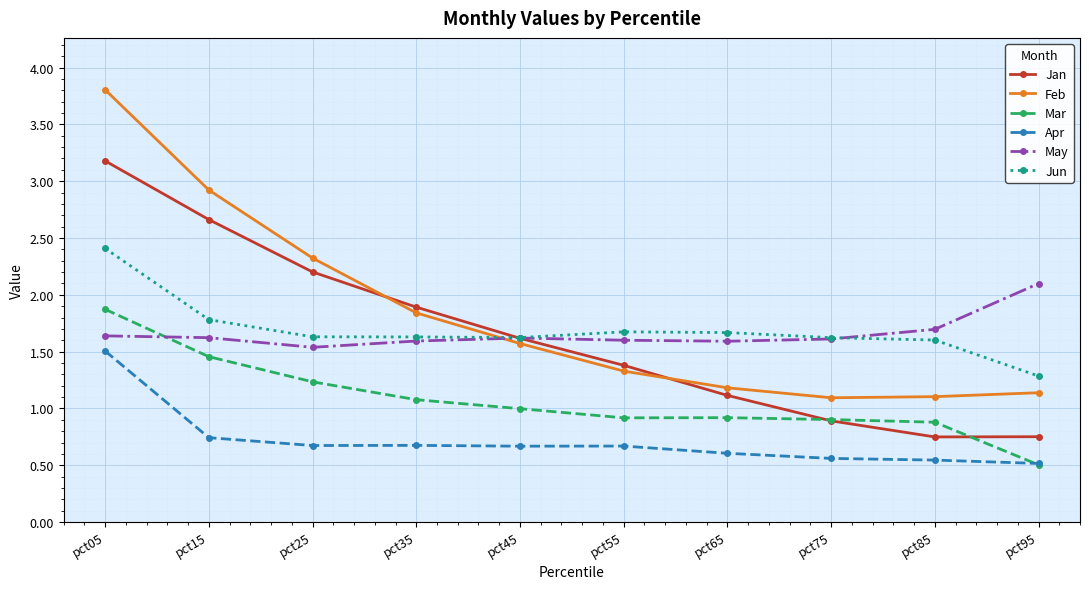

At which category does Jan reach its first local valley?

pct85